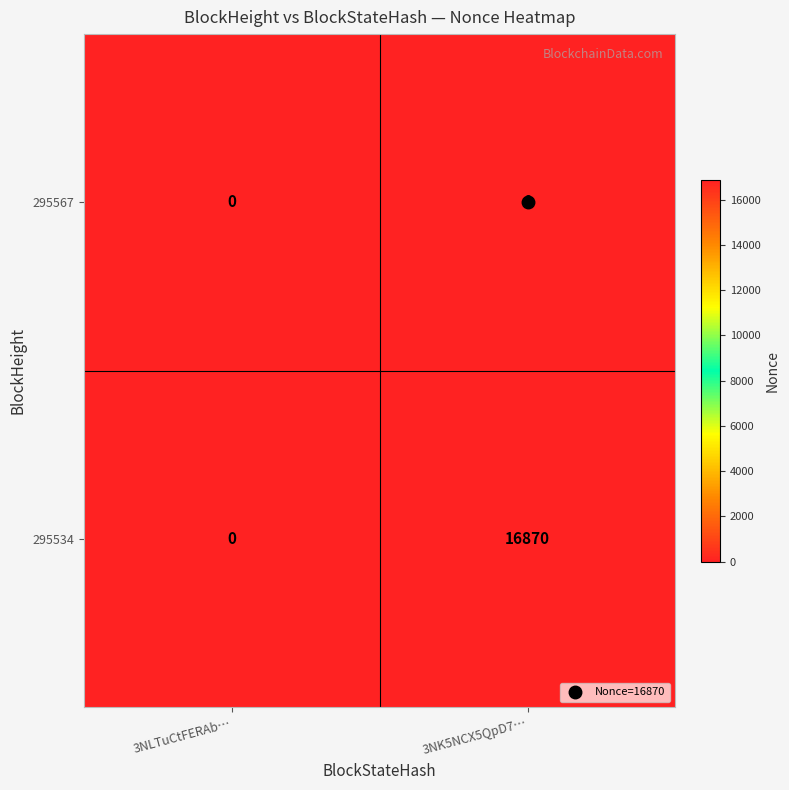

The value of 295534 at 3NLTuCtFERAb… is -10309. True or false?

False